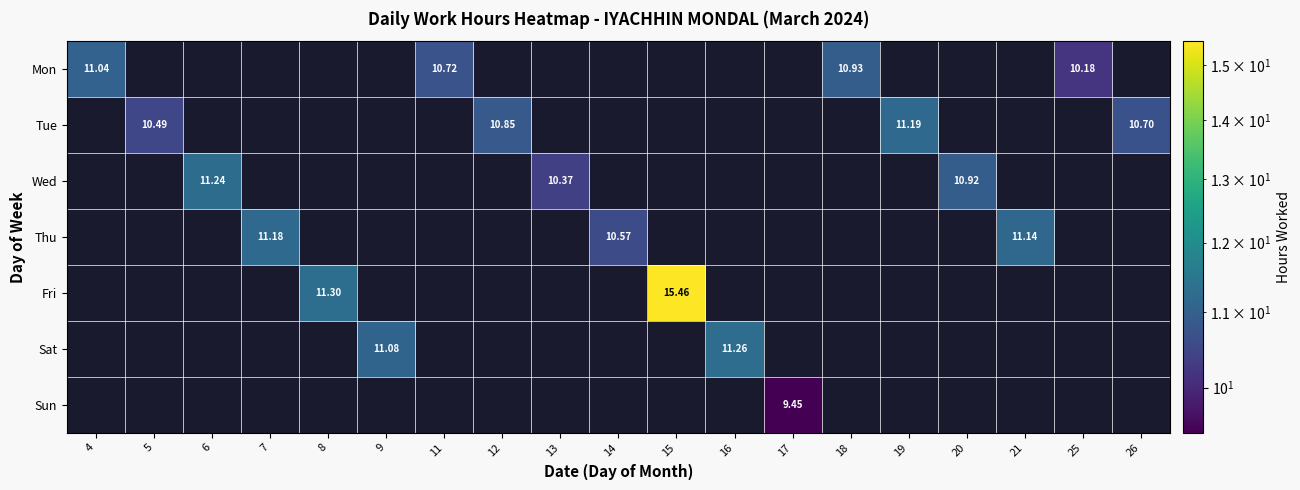

Which series has the widest spread of values?

Fri